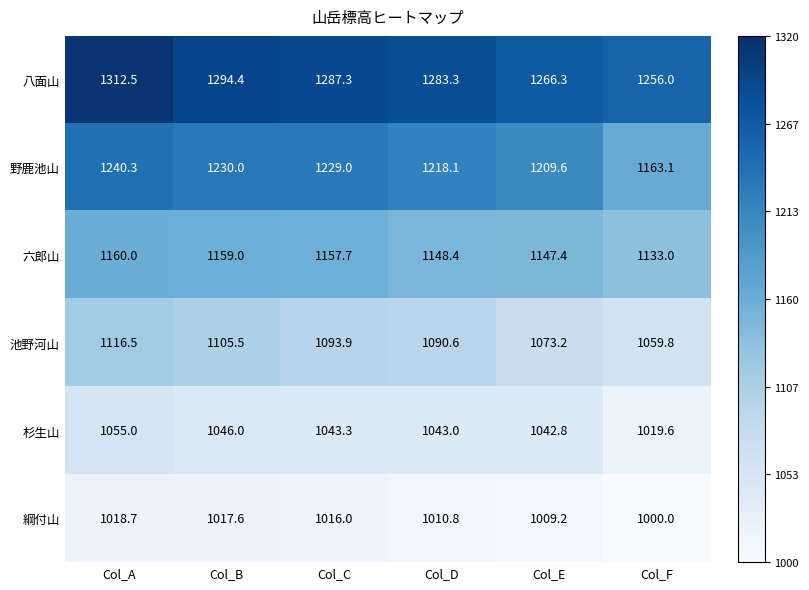

What is the difference between the highest and lowest values at Col_D?

272.5